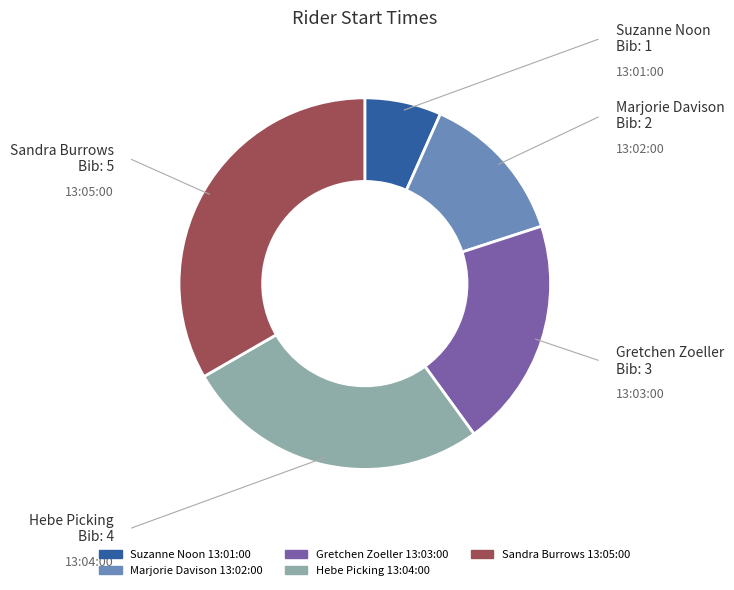

Which category has the biggest portion of the pie?

Sandra Burrows 13:05:00